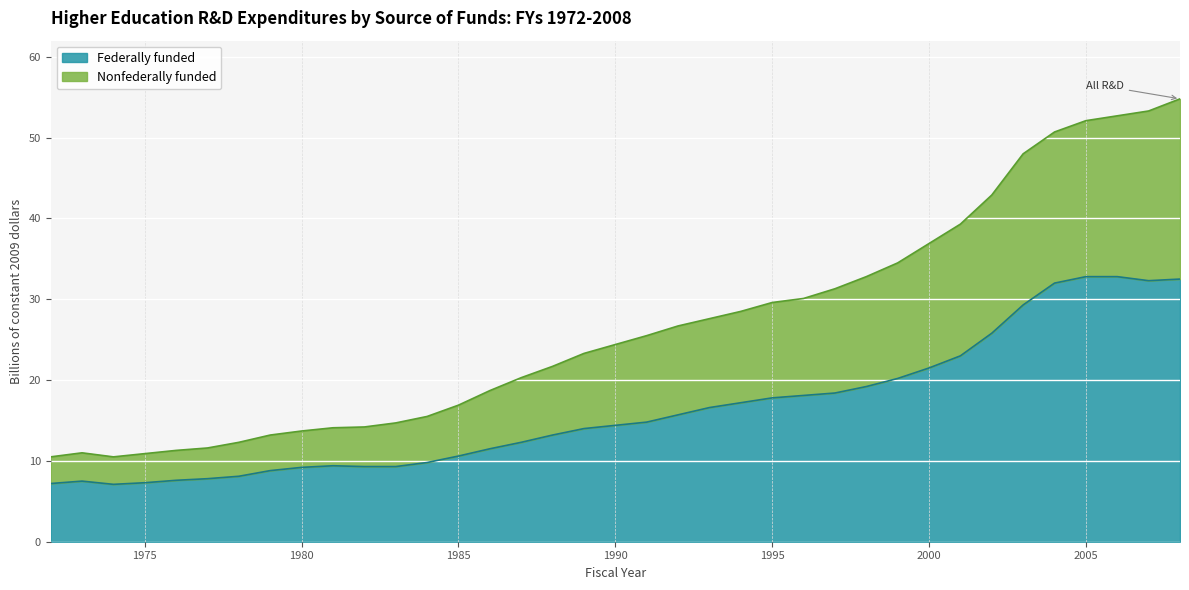

What is the total value across all series at 1995?

29.6